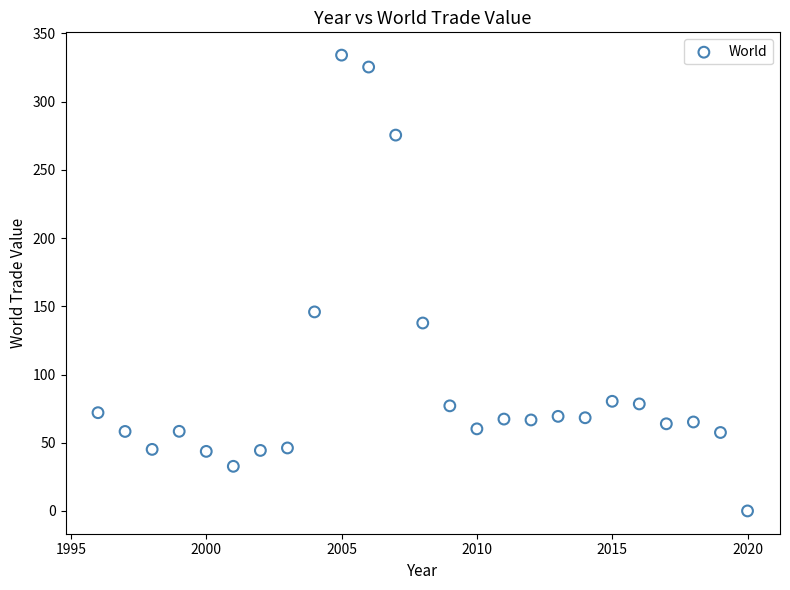

What is the range of Y values (max minus min)?

334.1